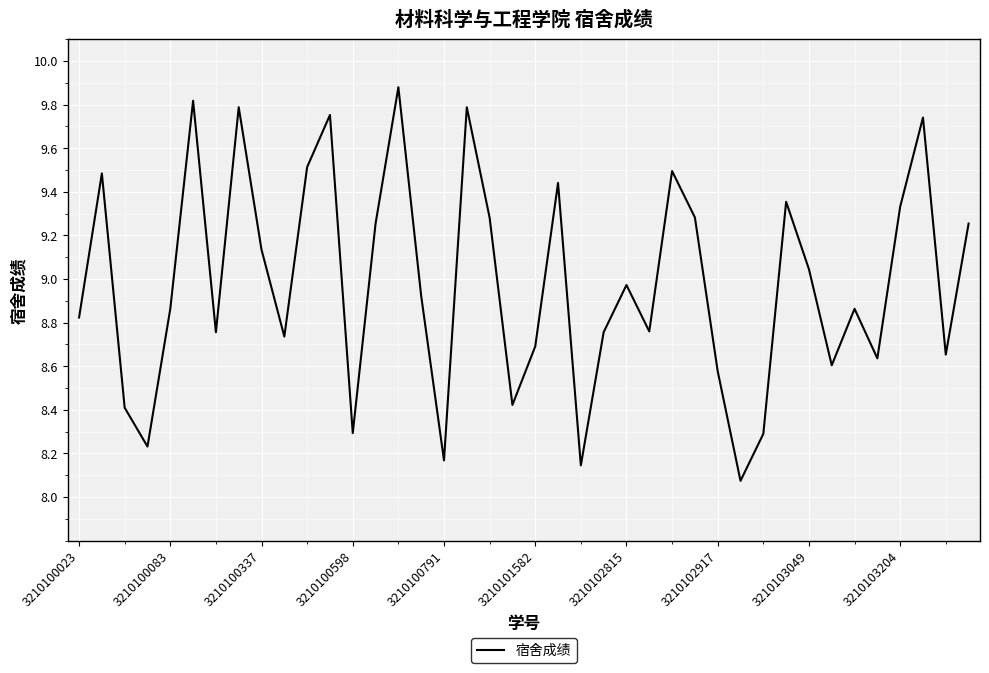

What is the maximum value shown in the chart?

9.9